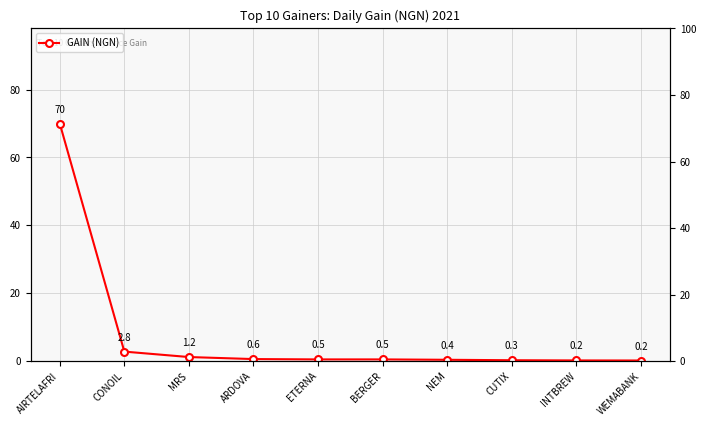

At which category does the chart reach its minimum across all series?

WEMABANK